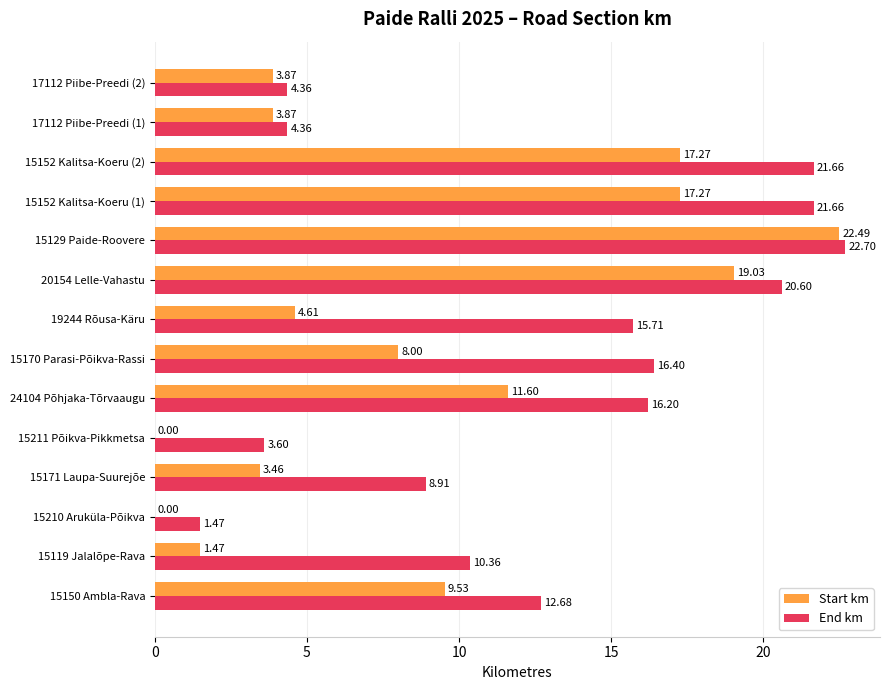

Which series changed the most between 15210 Aruküla-Põikva and 24104 Põhjaka-Tõrvaaugu?

End km